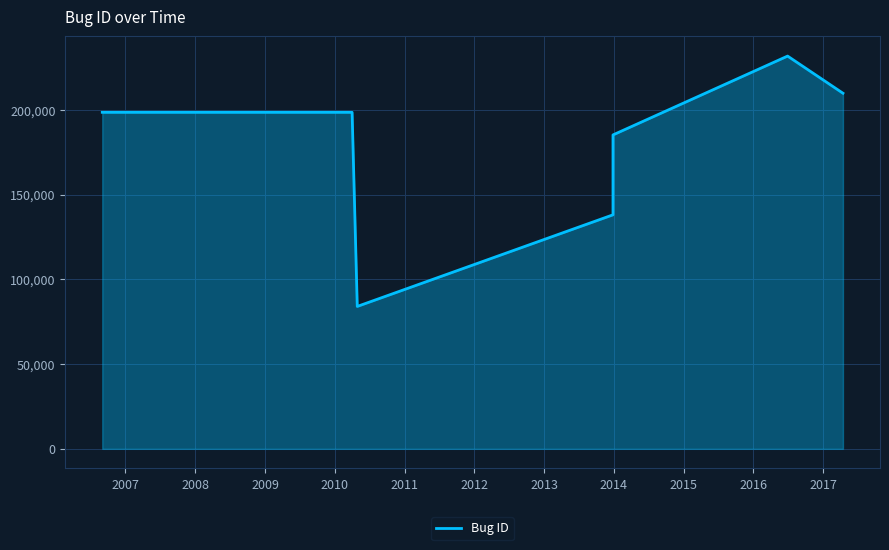

What is the smallest value displayed?

84016